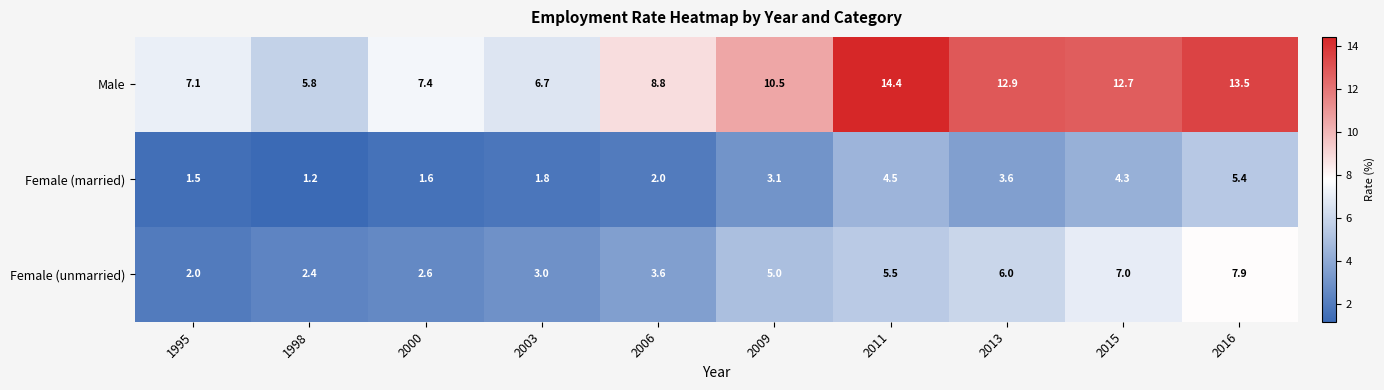

What is the minimum value shown in the chart?

1.2